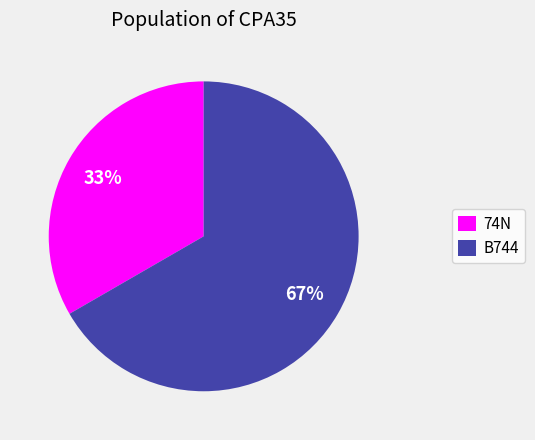

To the nearest percent, what percentage of the pie is 74N?

33%